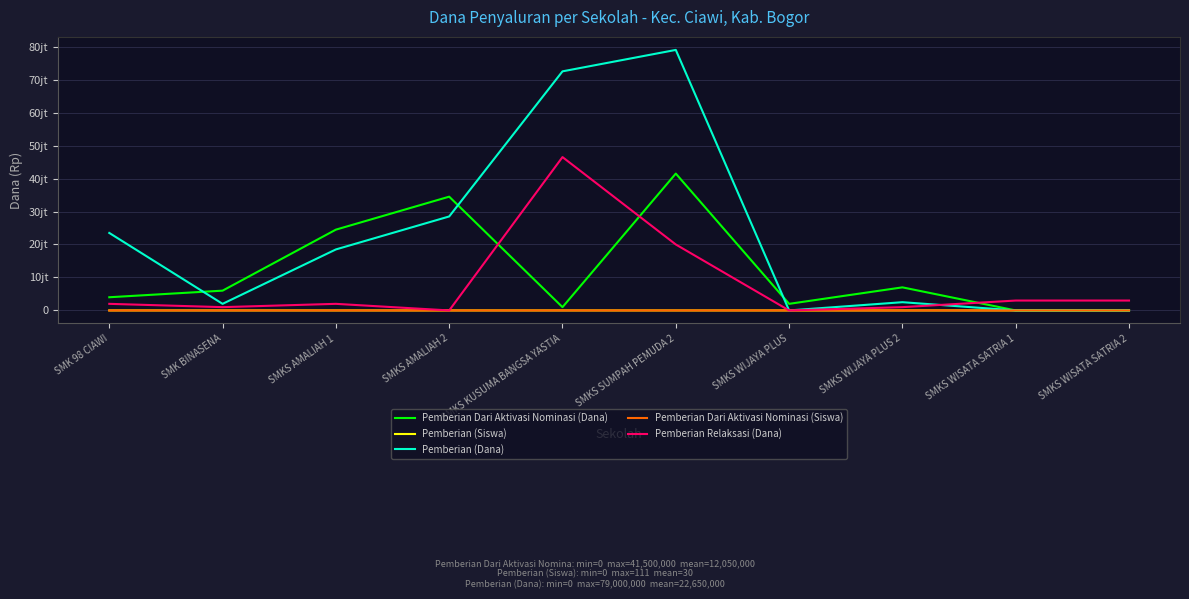

How many data points in Pemberian (Siswa) are less than 25?

5